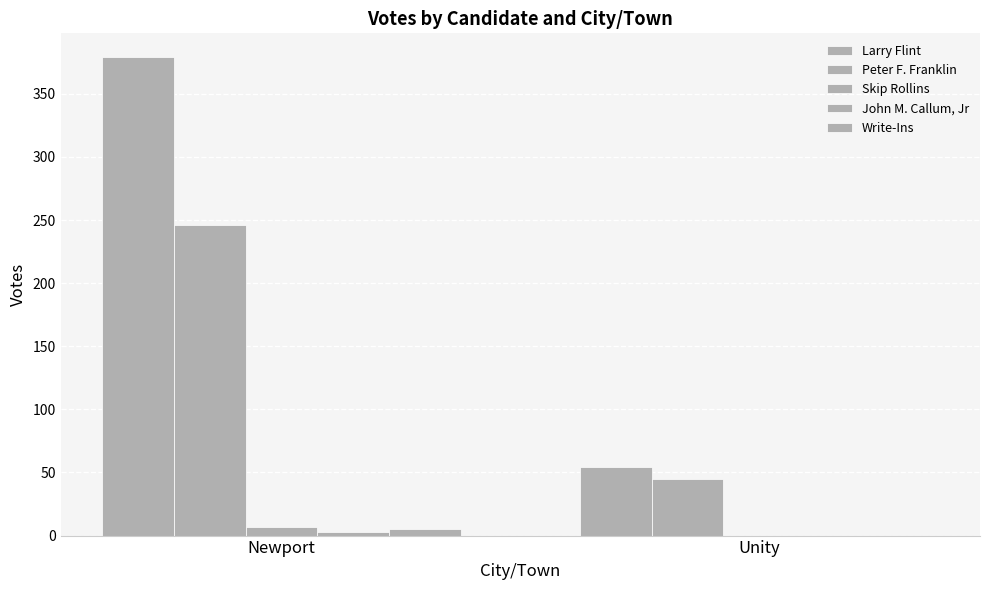

Reading right to left, transcribe all the data shown in this chart.

Larry Flint: 54	379
Peter F. Franklin: 45	246
Skip Rollins: 0	7
John M. Callum, Jr: 0	3
Write-Ins: 0	5